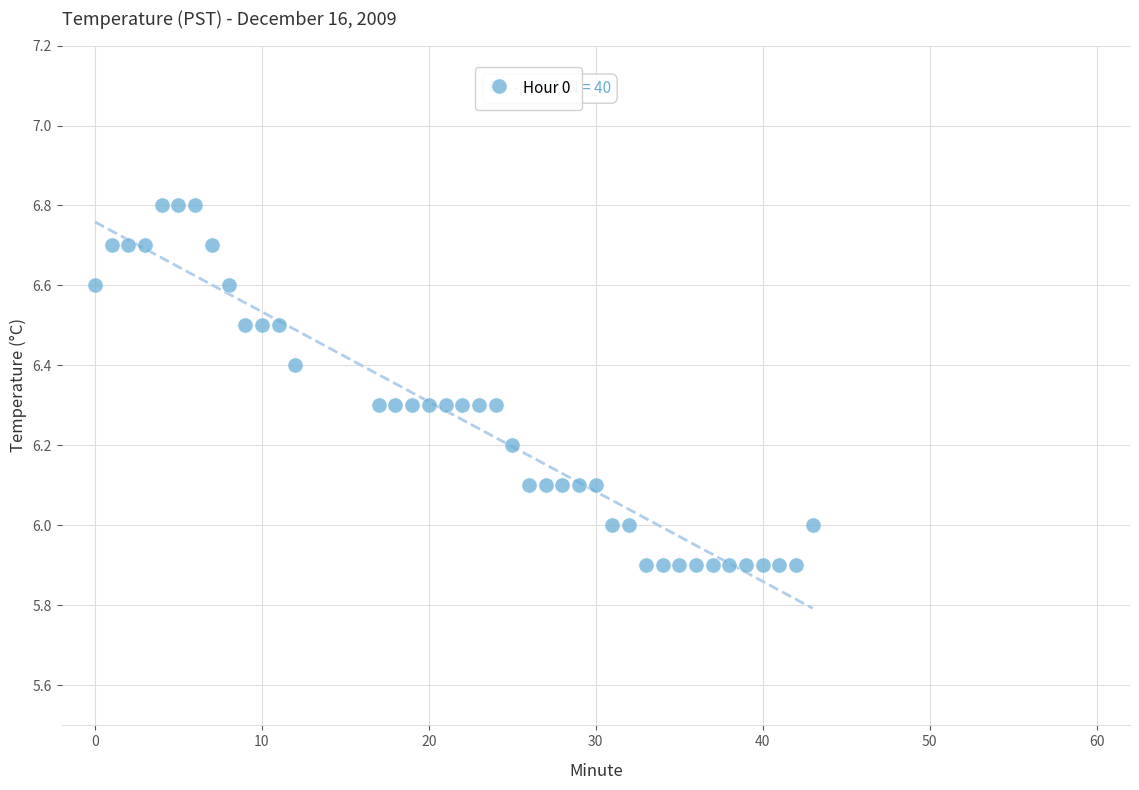

What is the range of Y values (max minus min)?

0.9